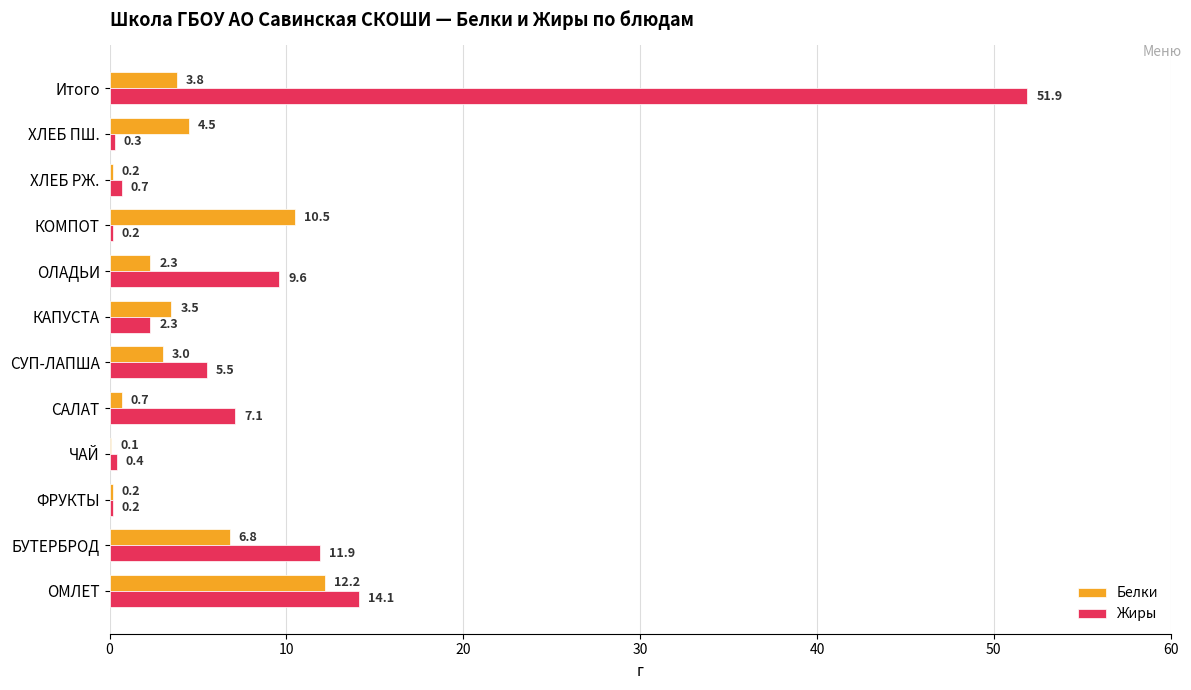

What is the sum of all Жиры values?

104.2